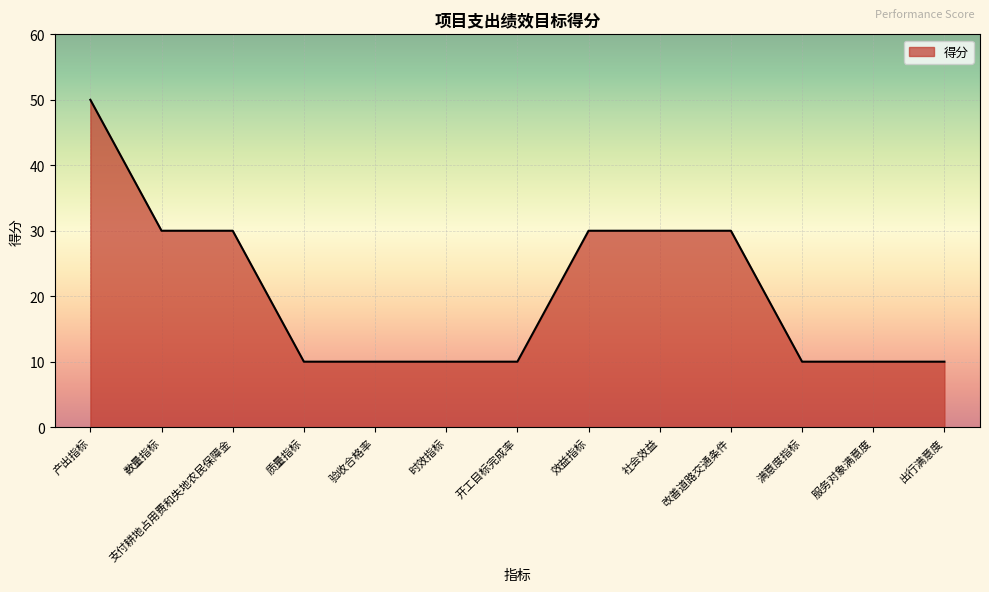

True or false: the data shows 30 at 效益指标.

True